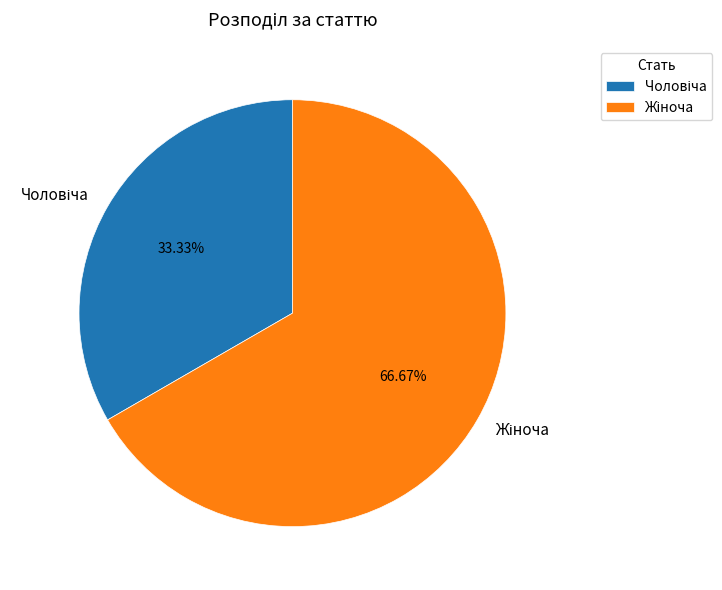

Is there any slice that represents more than half of the pie?

Yes